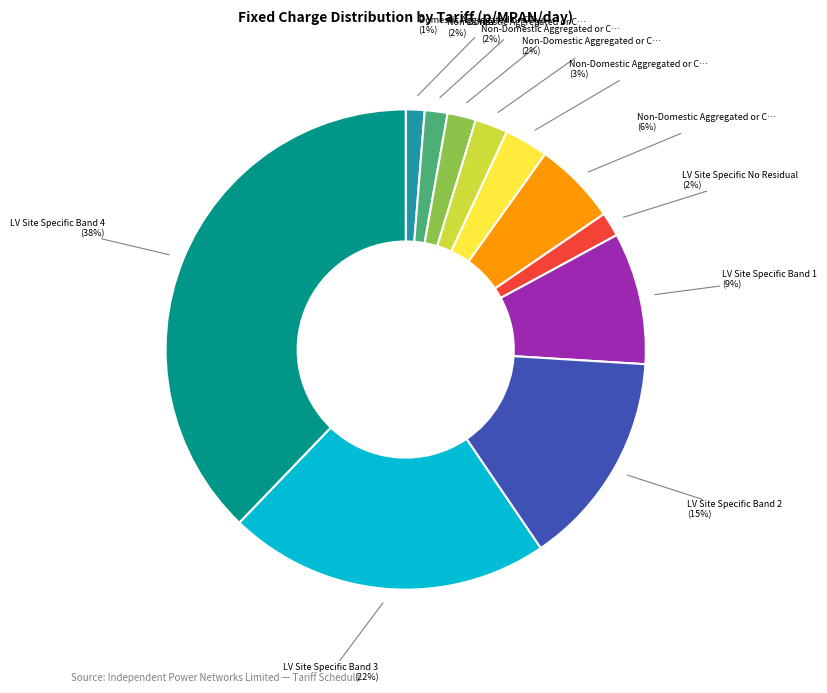

To the nearest percent, what is the average slice percentage?

9%